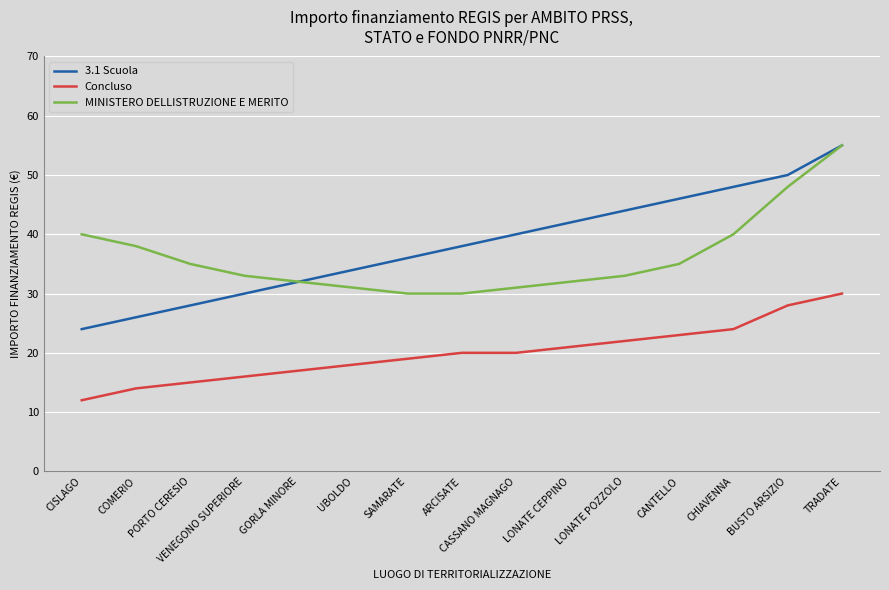

True or false: 3.1 Scuola has a value of 42 at LONATE CEPPINO.

True